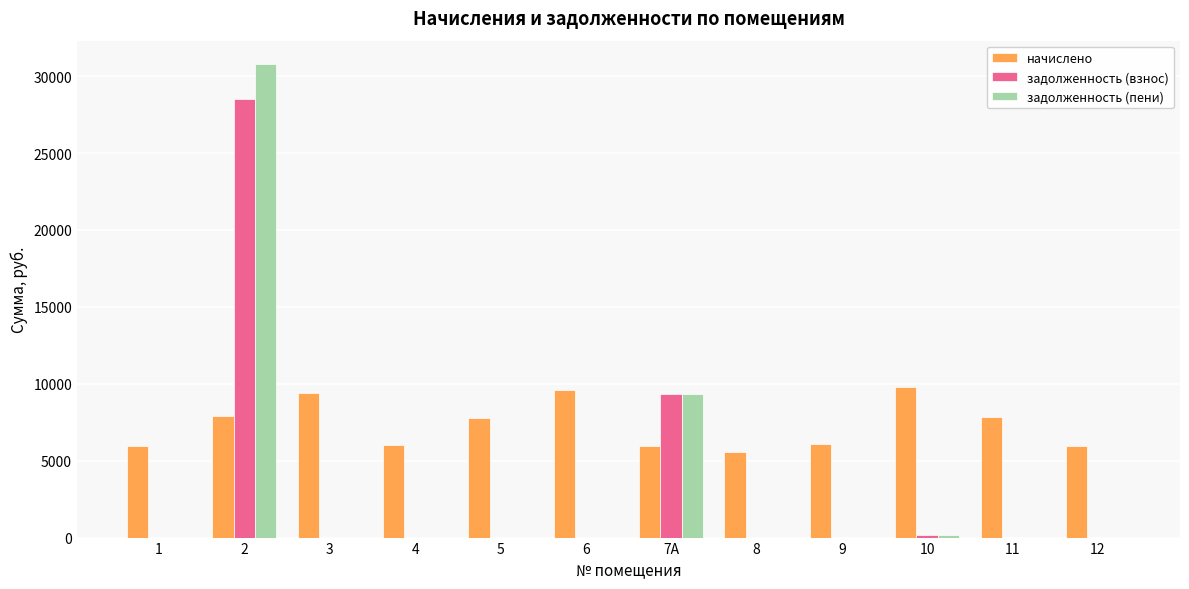

The value of задолженность (пени) at 5 is 20704.7. True or false?

False